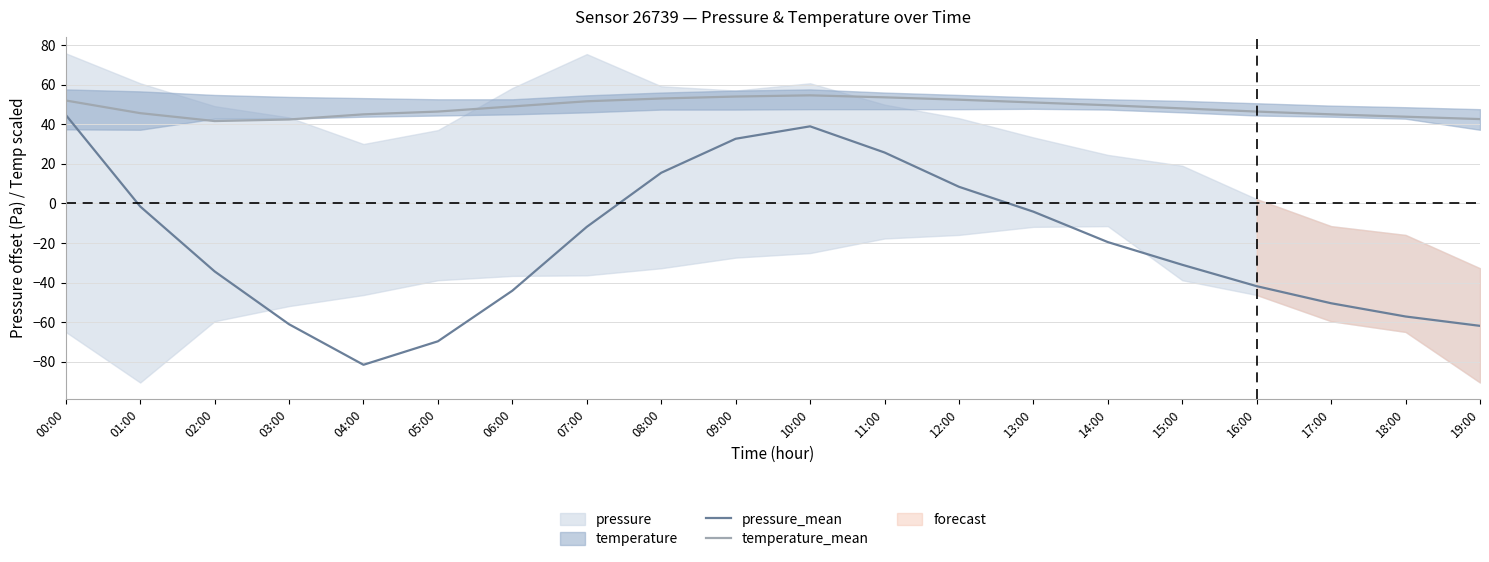

Does the chart have visible grid lines?

Yes